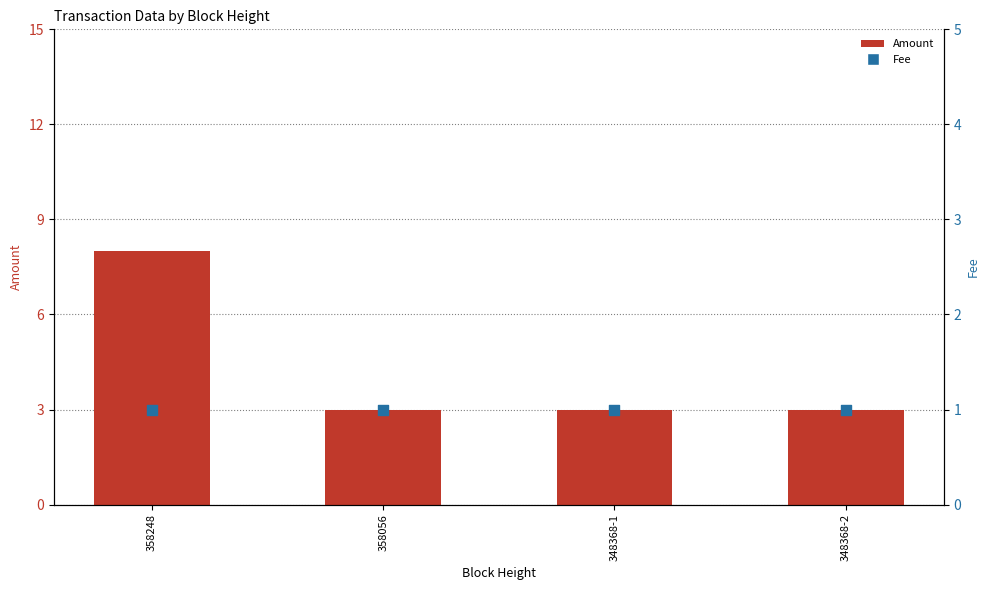

Which series contains the highest Y value?

Amount